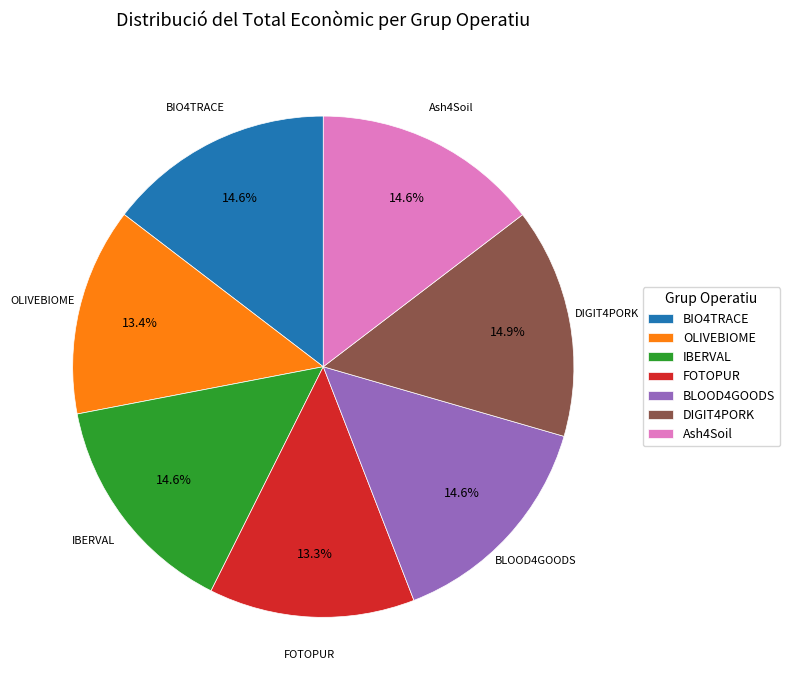

Count the number of slices in the pie.

7